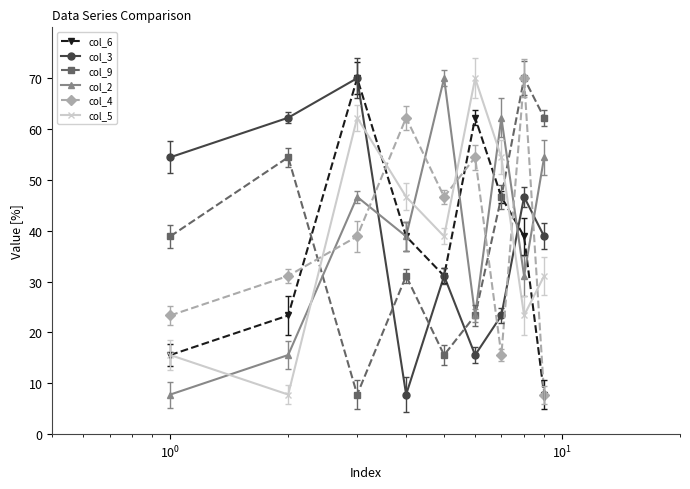

What is the value of the col_6 point at the 5th from the left?

31.1